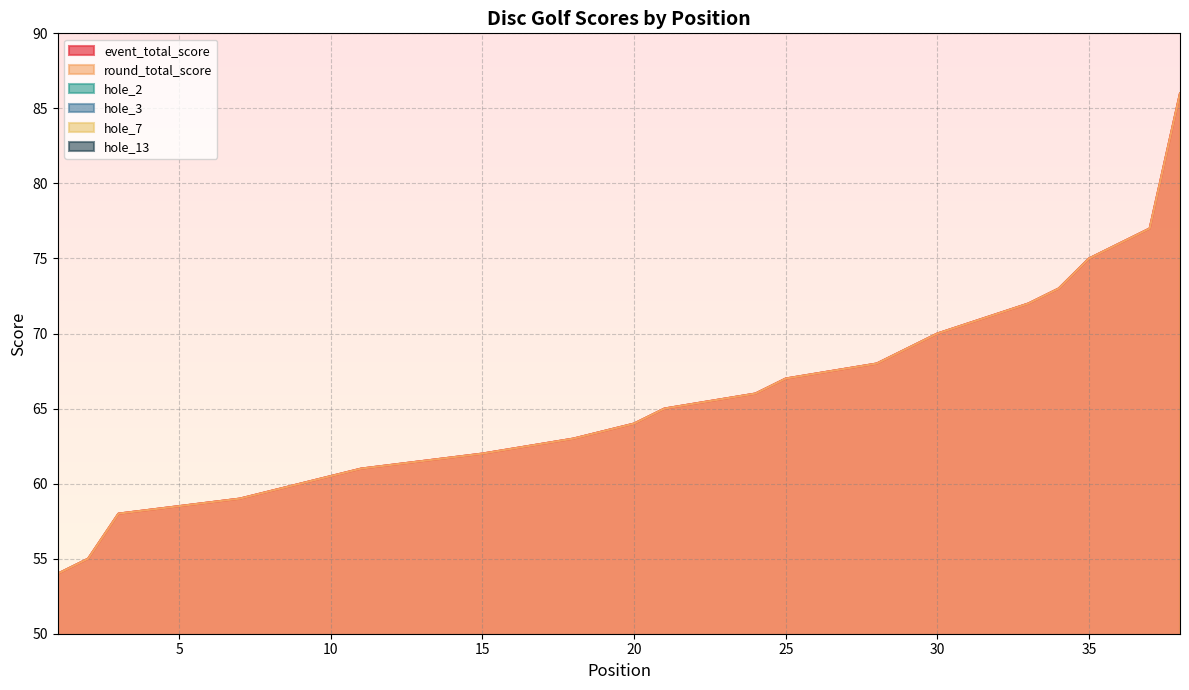

Reading left to right, what are all the values shown in this chart?

event_total_score: 1=54	2=55	3=58	3=58	3=58	3=58	7=59	7=59	9=60	9=60	11=61	11=61	11=61	11=61	15=62	15=62	15=62	18=63	18=63	20=64	21=65	21=65	21=65	24=66	25=67	25=67	25=67	28=68	29=69	30=70	30=70	30=70	33=72	34=73	35=75	35=75	37=77	38=86
round_total_score: 1=54	2=55	3=58	3=58	3=58	3=58	7=59	7=59	9=60	9=60	11=61	11=61	11=61	11=61	15=62	15=62	15=62	18=63	18=63	20=64	21=65	21=65	21=65	24=66	25=67	25=67	25=67	28=68	29=69	30=70	30=70	30=70	33=72	34=73	35=75	35=75	37=77	38=86
hole_2: 1=4	2=4	3=4	3=4	3=4	3=3	7=4	7=5	9=5	9=4	11=4	11=4	11=4	11=6	15=5	15=5	15=5	18=4	18=4	20=4	21=6	21=3	21=4	24=6	25=4	25=6	25=5	28=5	29=5	30=4	30=5	30=5	33=7	34=6	35=5	35=6	37=5	38=5
hole_3: 1=3	2=4	3=3	3=3	3=4	3=2	7=4	7=4	9=3	9=3	11=4	11=4	11=5	11=3	15=3	15=3	15=3	18=3	18=2	20=5	21=6	21=4	21=3	24=3	25=4	25=3	25=4	28=3	29=3	30=4	30=5	30=3	33=5	34=4	35=5	35=4	37=4	38=5
hole_7: 1=5	2=3	3=5	3=5	3=4	3=5	7=4	7=4	9=4	9=4	11=4	11=4	11=4	11=4	15=4	15=4	15=5	18=5	18=4	20=5	21=4	21=5	21=6	24=5	25=5	25=5	25=4	28=7	29=5	30=5	30=5	30=5	33=5	34=6	35=5	35=6	37=7	38=6
hole_13: 1=3	2=2	3=2	3=3	3=3	3=3	7=3	7=2	9=3	9=3	11=3	11=3	11=3	11=4	15=3	15=4	15=3	18=2	18=3	20=4	21=3	21=4	21=2	24=3	25=3	25=4	25=3	28=3	29=4	30=3	30=4	30=6	33=4	34=4	35=5	35=4	37=4	38=5